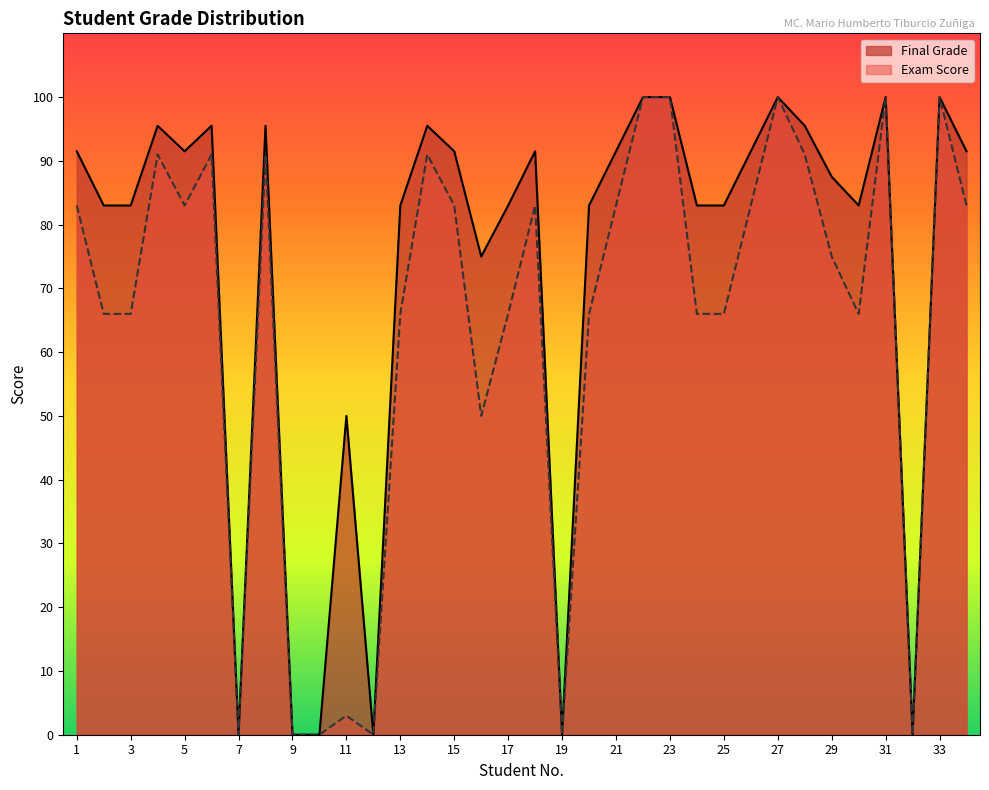

Which has a higher value, 13 or 15?

15